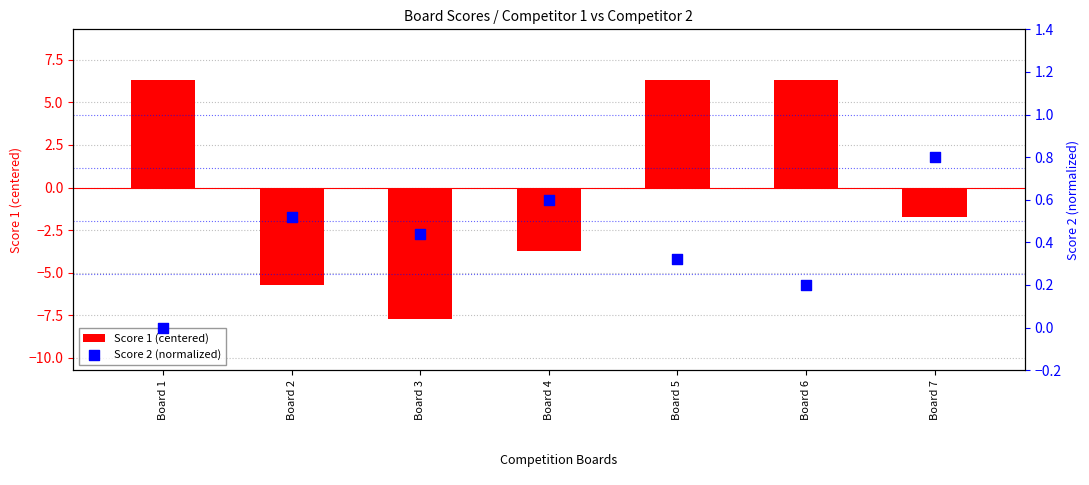

What is the total value across all series at Board 2?

-5.2